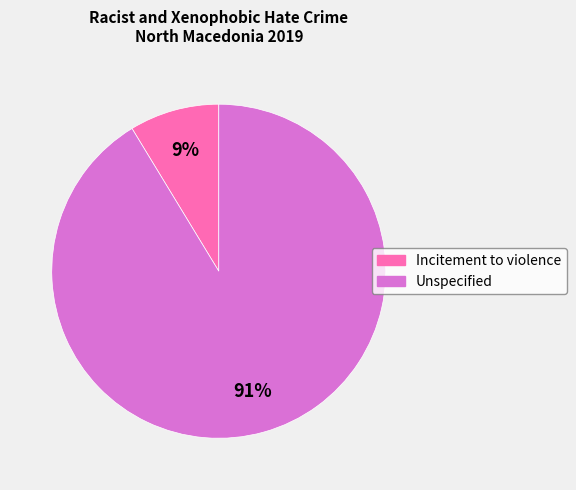

Which has a higher value, Unspecified or Incitement to violence?

Unspecified